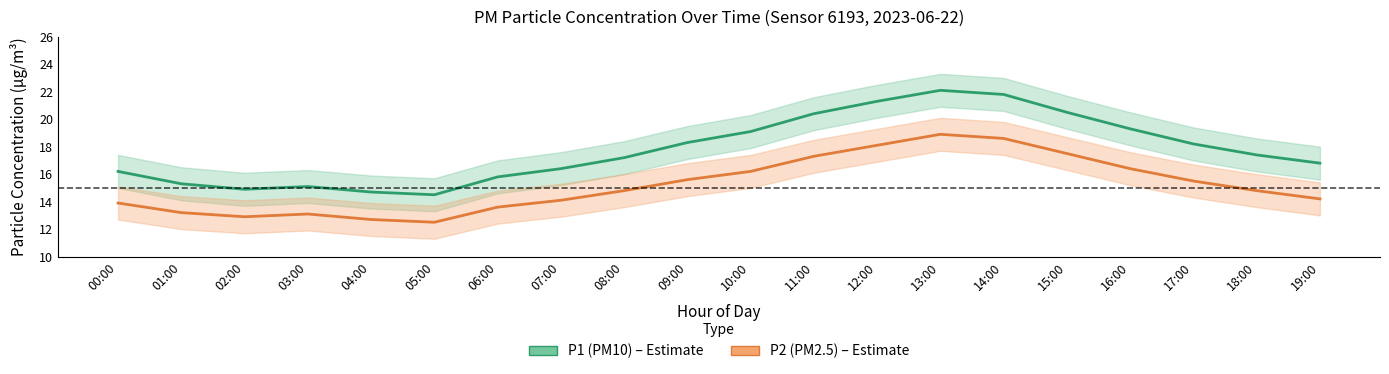

What position from the right is 08:00?

12